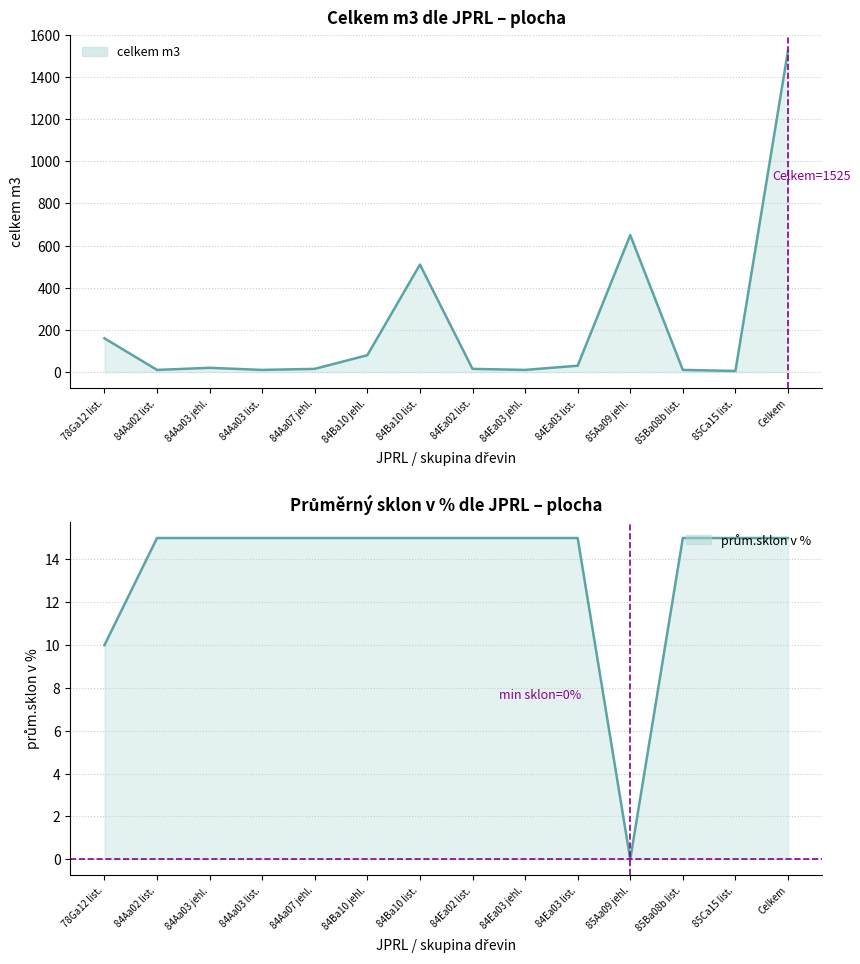

At which label does celkem m3 reach its minimum?

85Ca15 list.